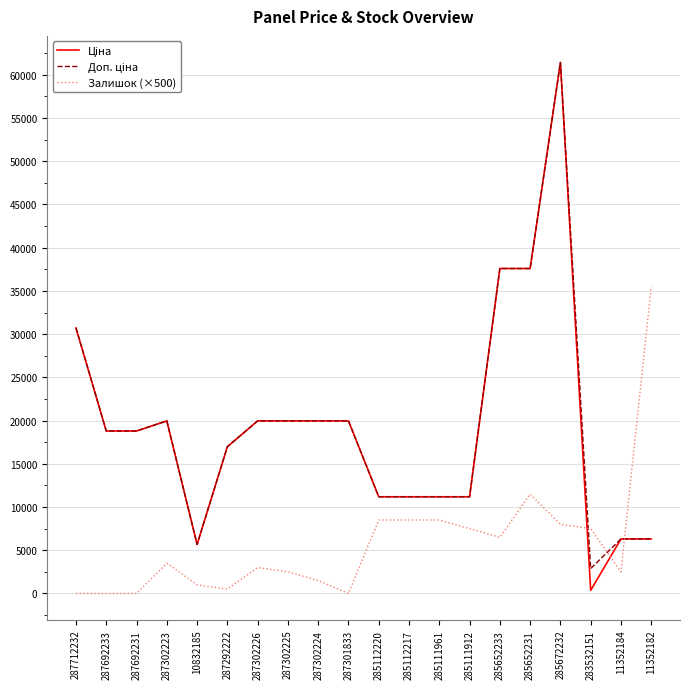

At which category is the sum across all series the highest?

285672232